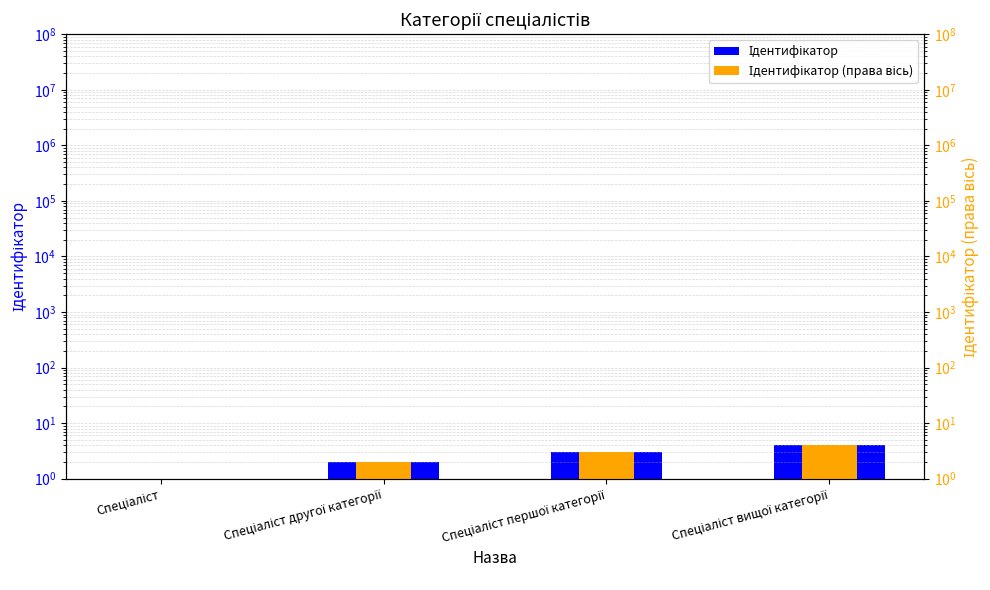

At Спеціаліст вищої категорії, list the series in order from largest to smallest.

Ідентифікатор, Ідентифікатор (правa вісь)